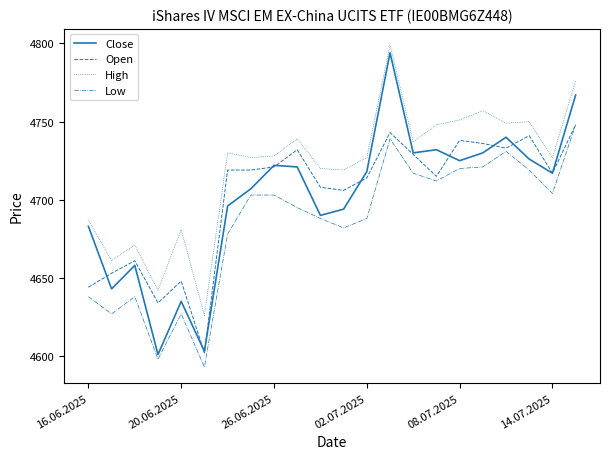

Which series has the largest range (max minus min)?

Close